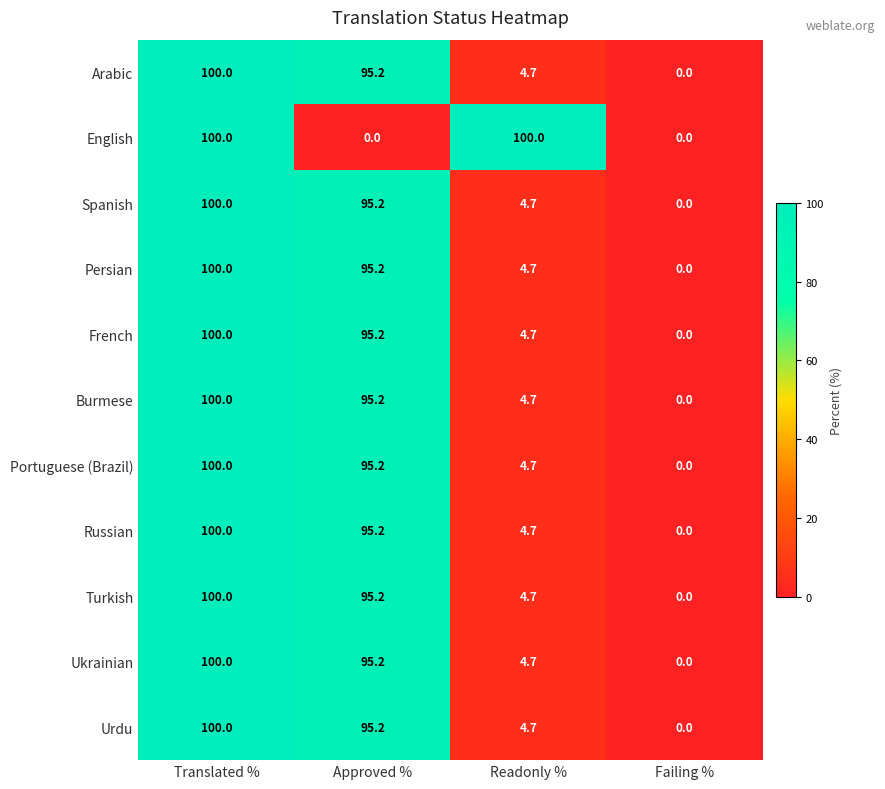

What is the sum of all Urdu values?

199.9